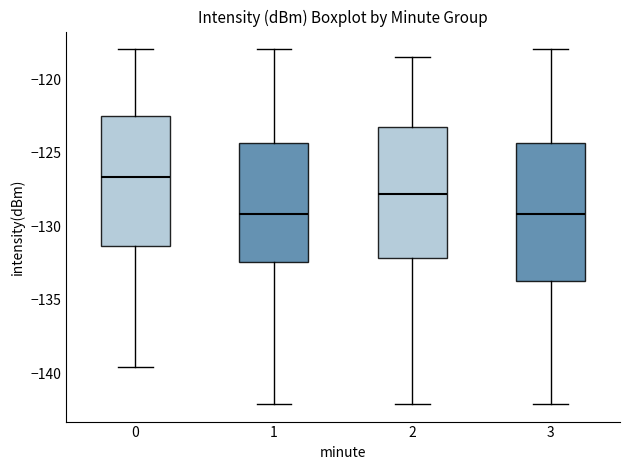

Reading left to right, read every box against the y-axis: the position of its median line, the range the box covers, and the ends of its whiskers. The values are not printed on the chart, so give them approximately, as read against the axis.

0: median -126.5, box -131.5 to -122.5, whiskers -139.5 to -118.0
1: median -129.0, box -132.5 to -124.5, whiskers -142.0 to -118.0
2: median -128.0, box -132.0 to -123.0, whiskers -142.0 to -118.5
3: median -129.0, box -133.5 to -124.5, whiskers -142.0 to -118.0